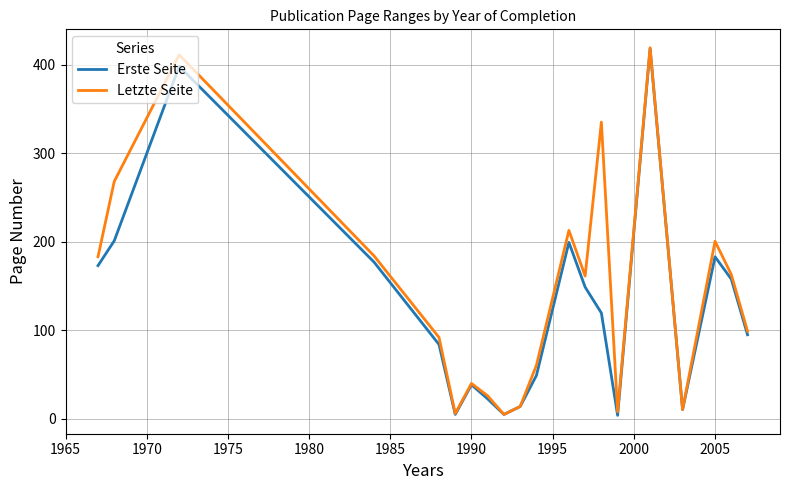

List the series in order of their overall mean, lowest first.

Erste Seite, Letzte Seite